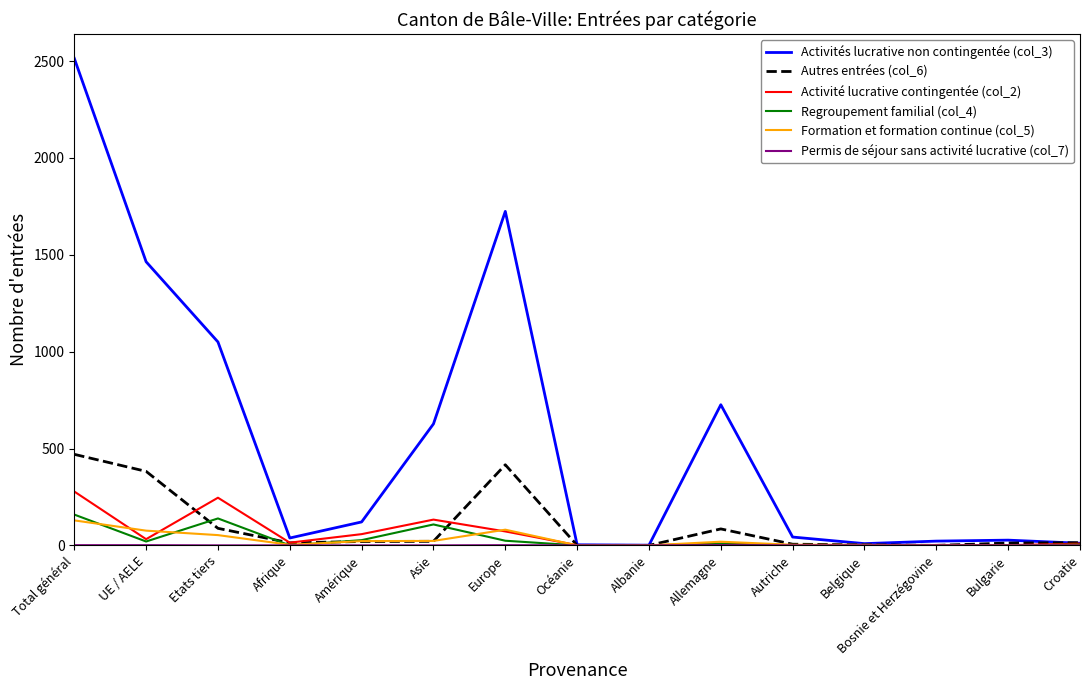

Which series has the largest range (max minus min)?

Activités lucrative non contingentée (col_3)